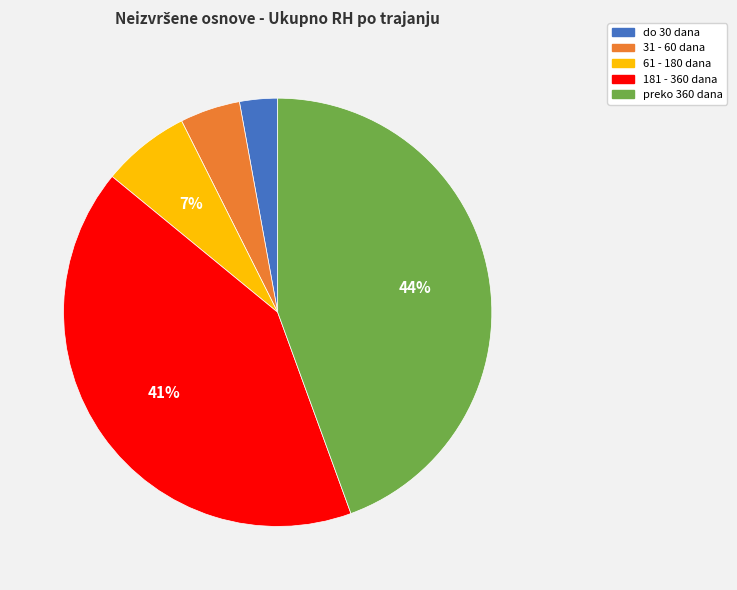

Which has a higher value, do 30 dana or 31 - 60 dana?

31 - 60 dana